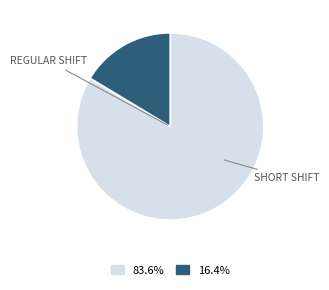

Does any single category account for the majority?

Yes